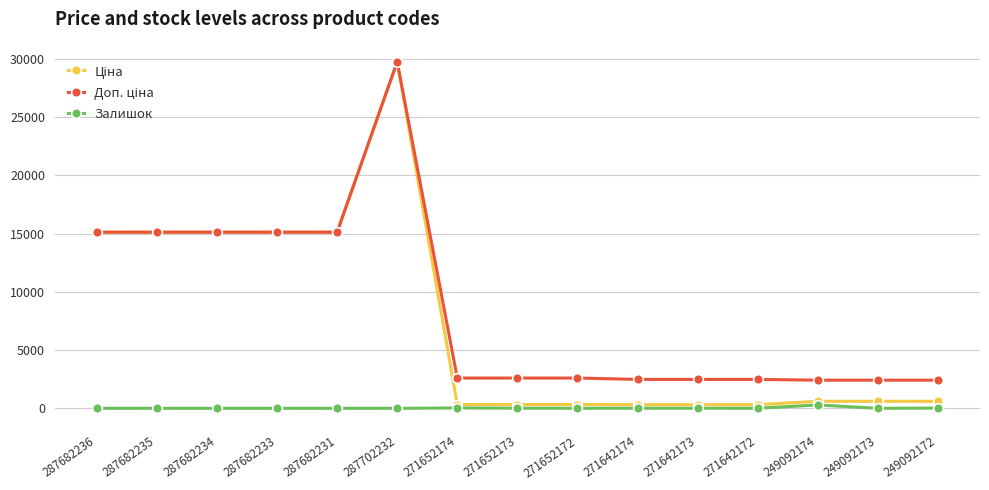

At how many categories does at least one series exceed 4283?

6